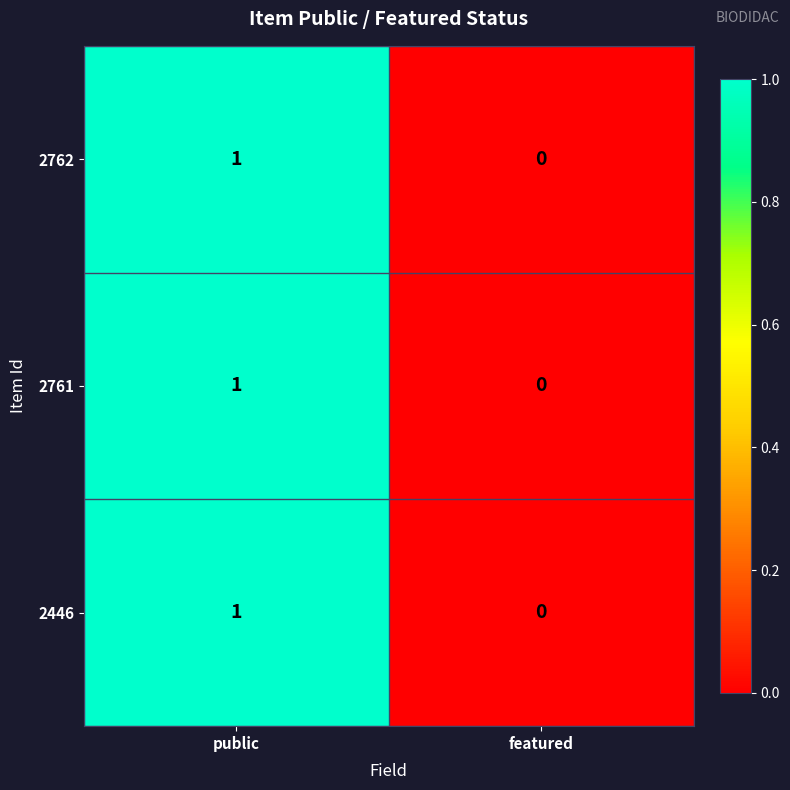

Where is 2446 nearest to the value 0?

featured